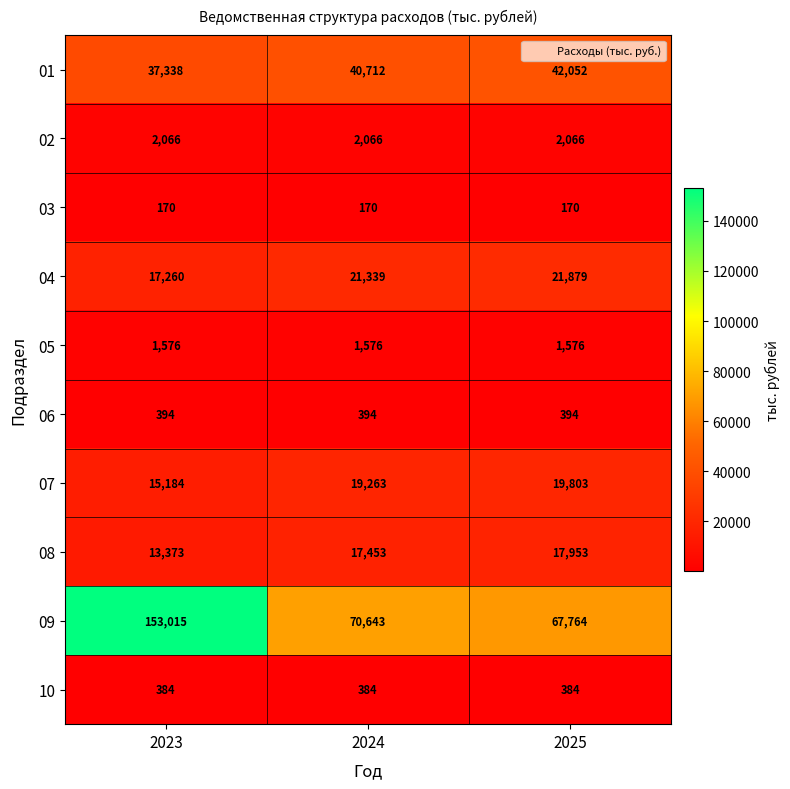

Rank the series by their maximum value, from highest to lowest.

09, 01, 04, 07, 08, 02, 05, 06, 10, 03